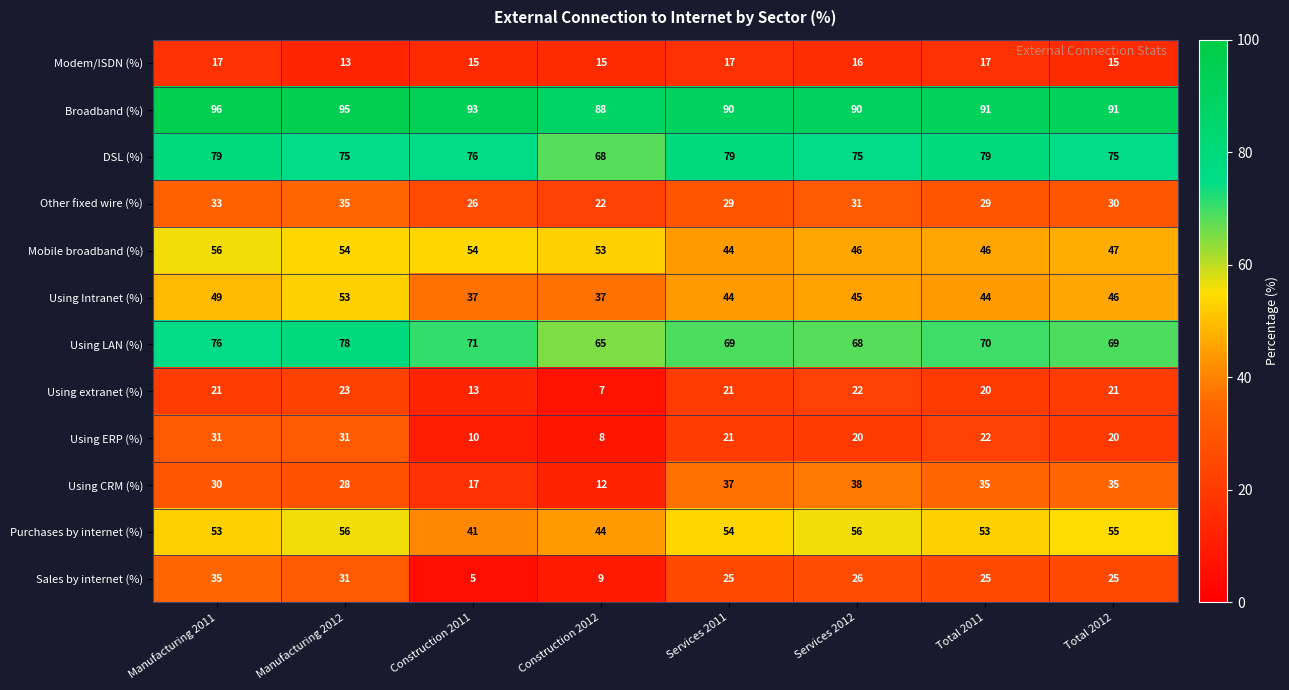

What is the average value of the Mobile broadband (%) series?

50